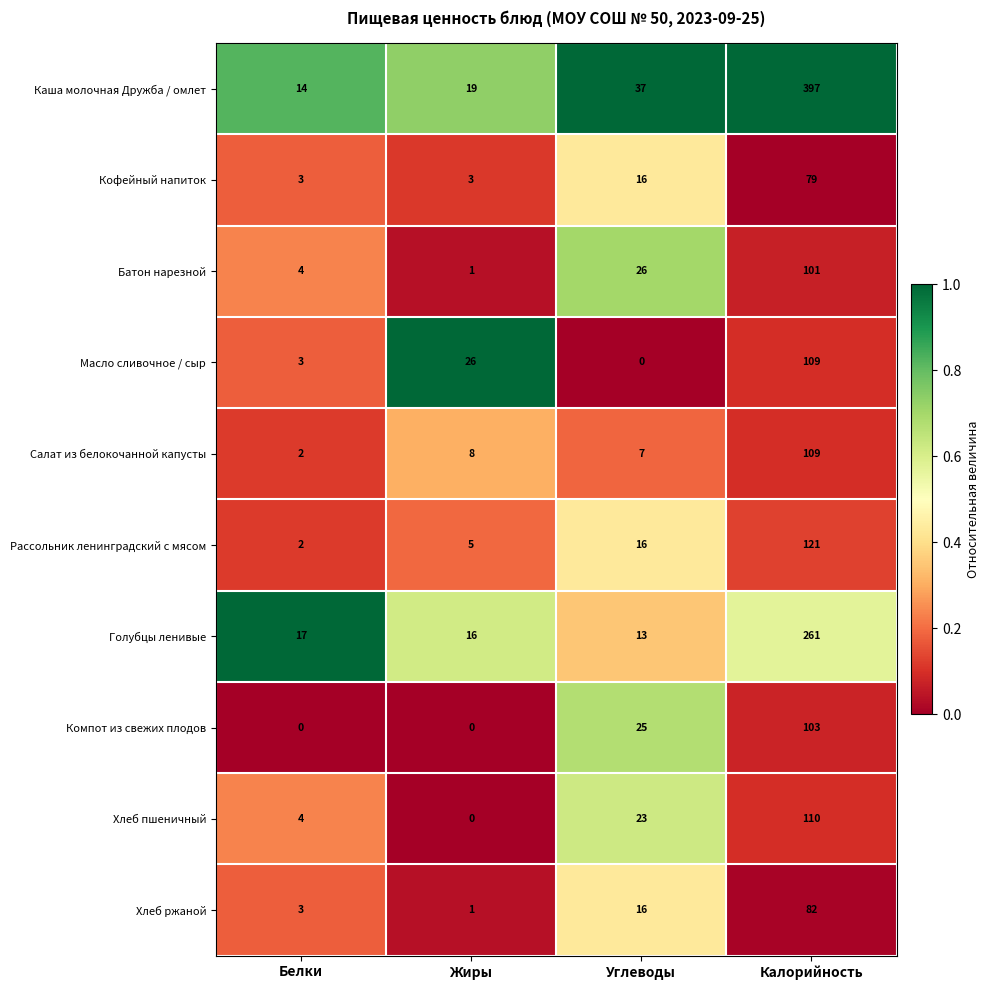

Where is Компот из свежих плодов nearest to the value 51?

Углеводы